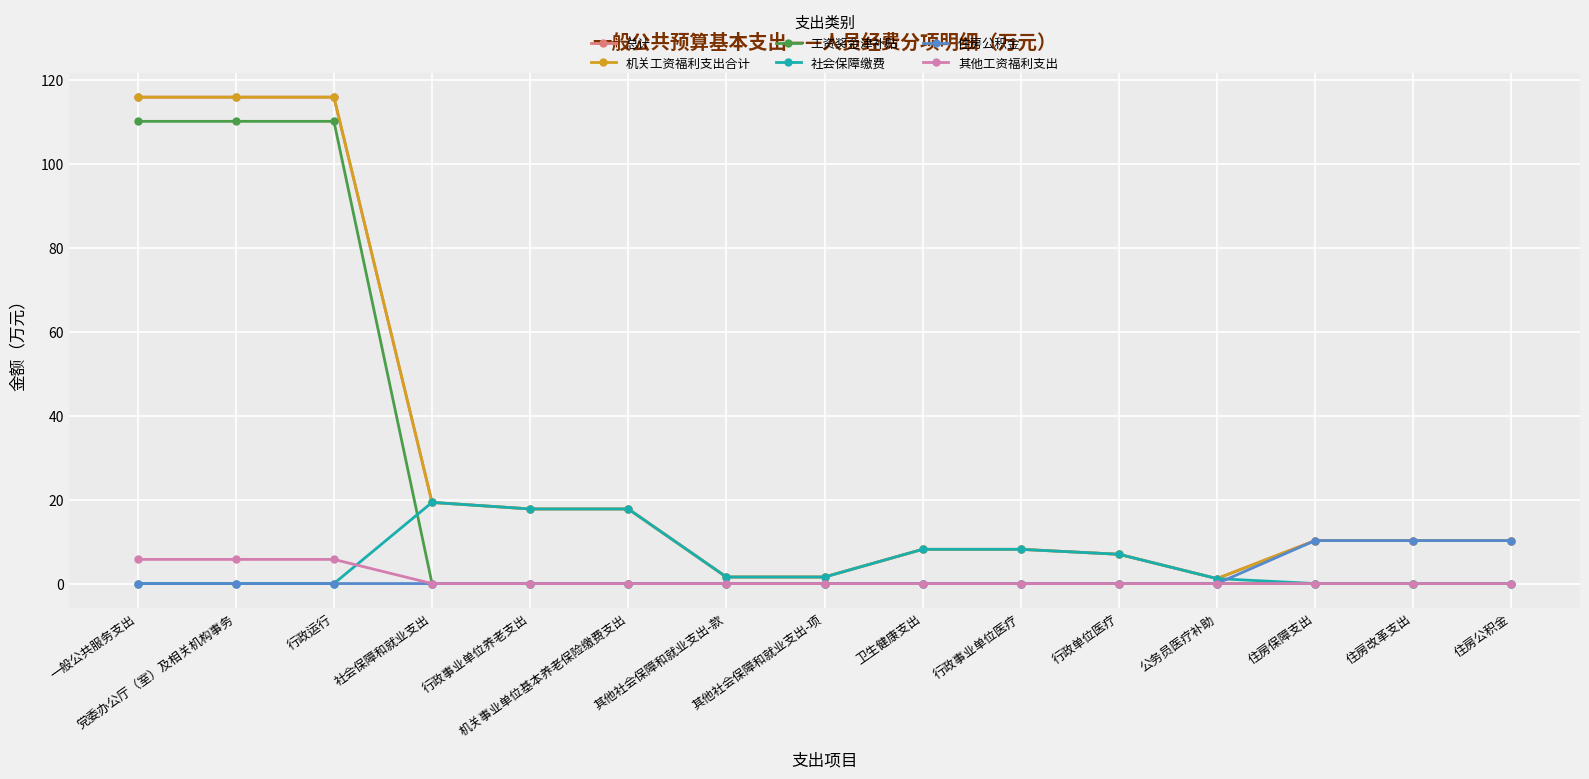

At which category is the sum across all series the highest?

一般公共服务支出